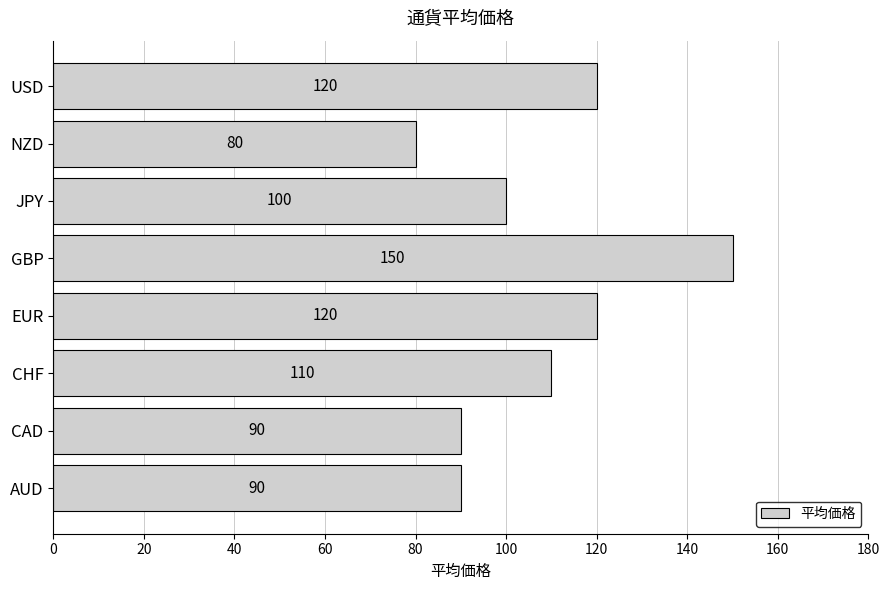

True or false: the data shows 110 at NZD.

False